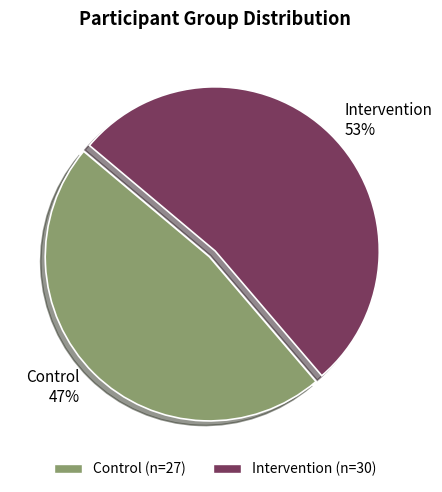

Combined, do Intervention and Control account for over 50%?

Yes